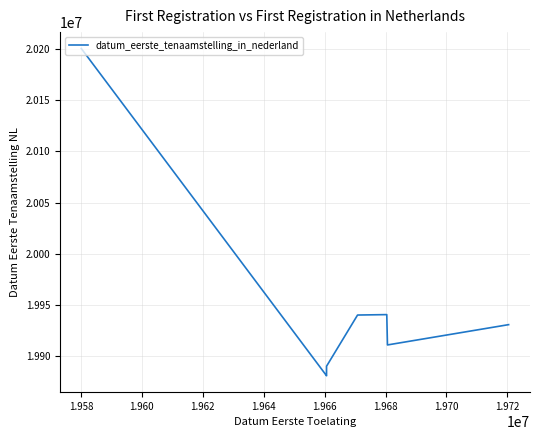

The chart shows a value of 12239040 at 1.962. True or false?

False